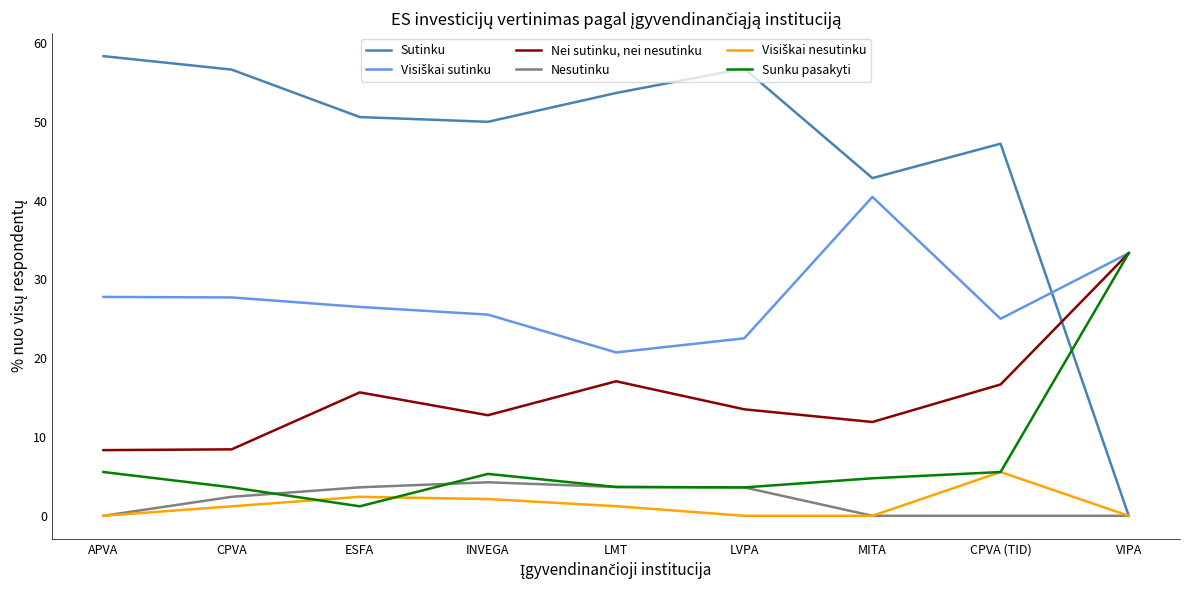

Which series has the widest spread of values?

Sutinku